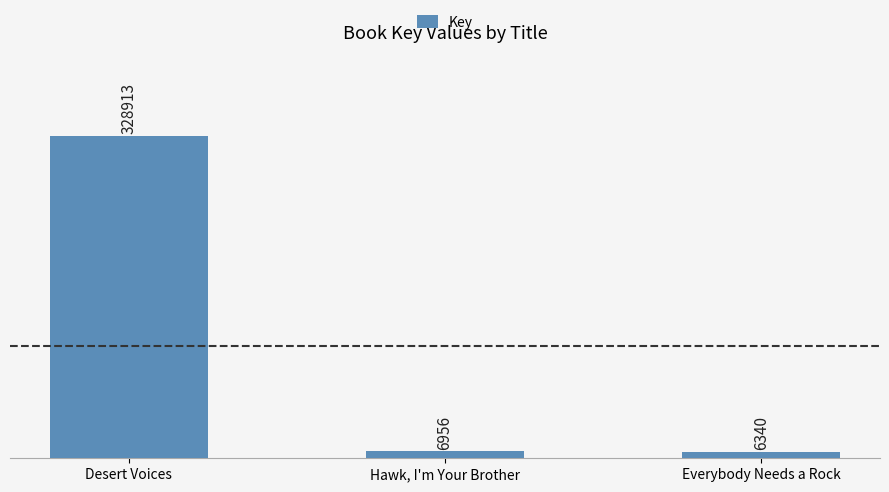

Does the chart contain any negative values?

No